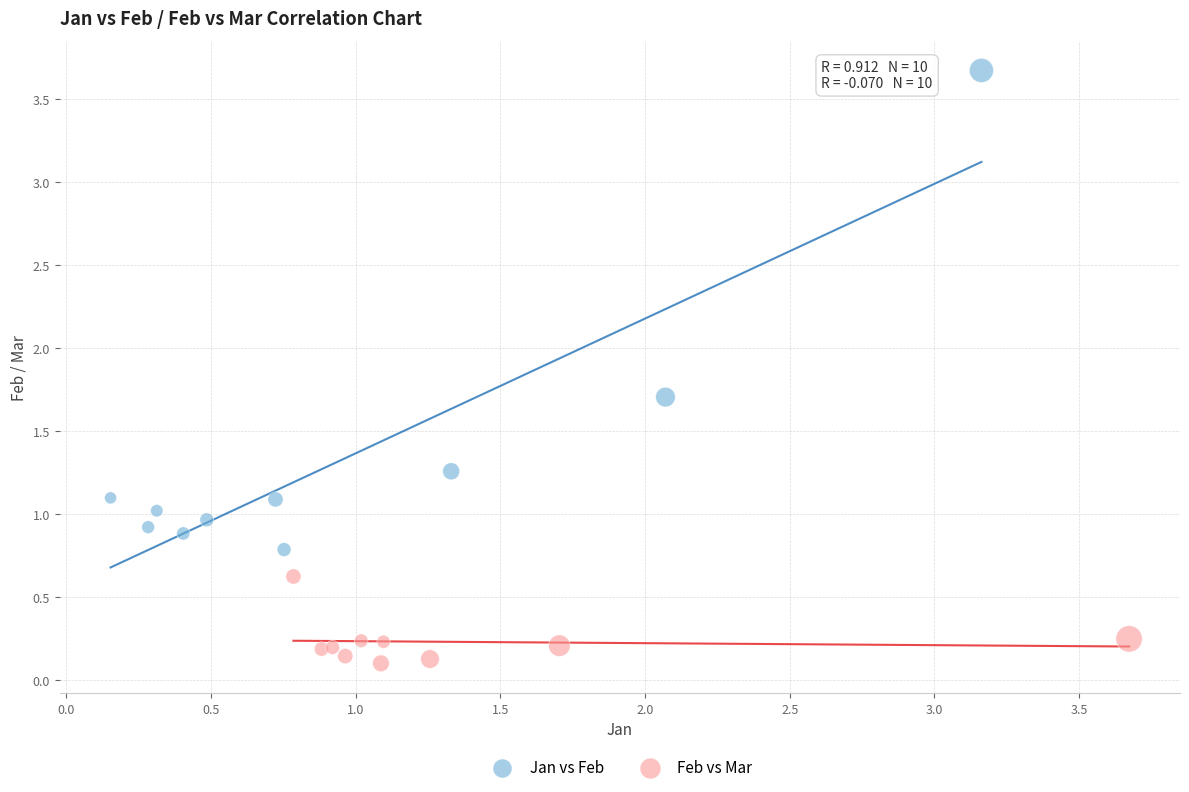

Which series contains the highest Y value?

Jan vs Feb